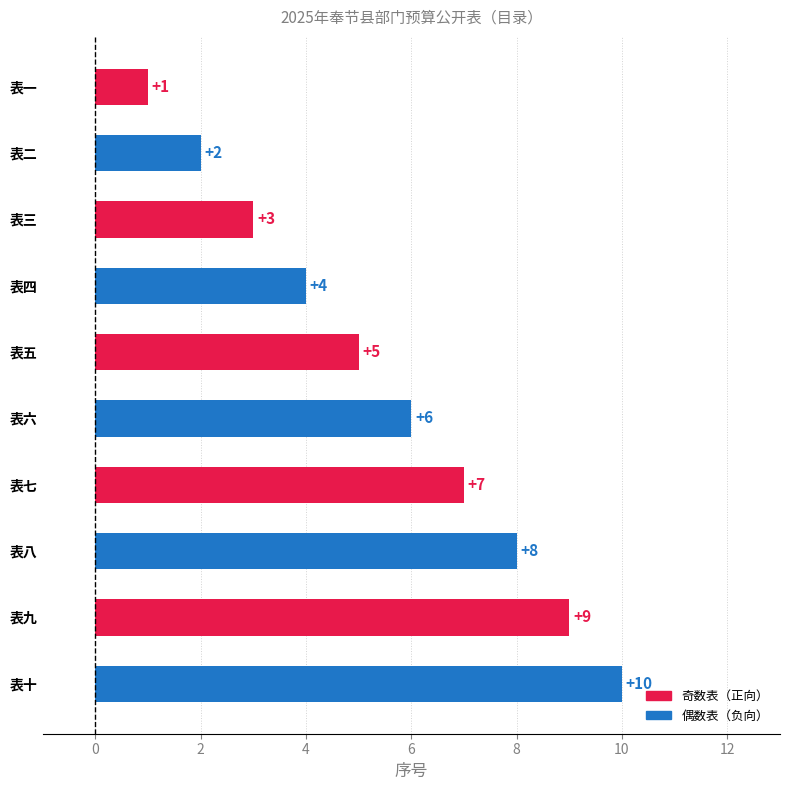

Count the values in the range 3 to 8.

6